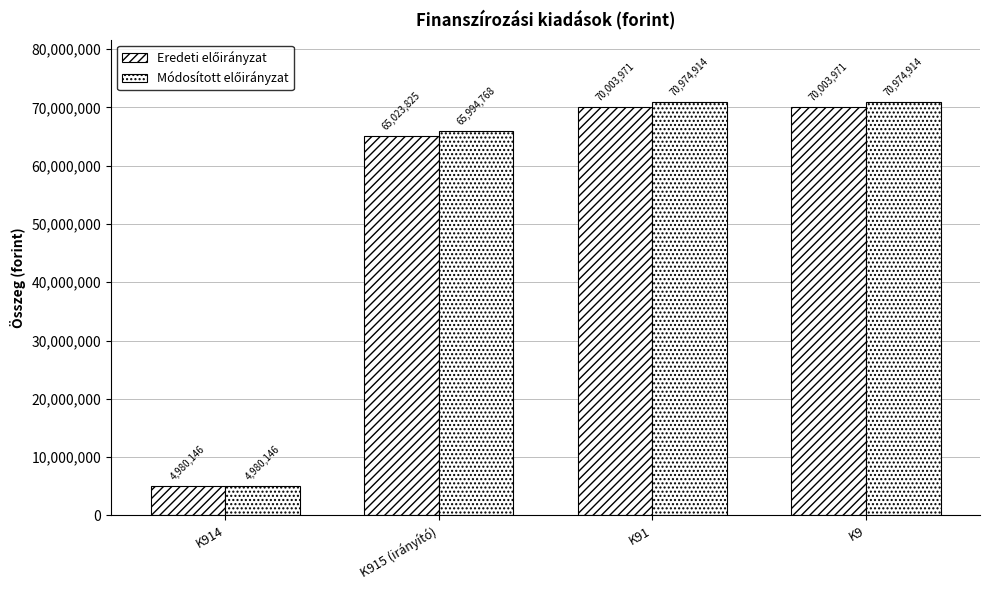

Rank the series at K9 from lowest to highest value.

Eredeti előirányzat, Módosított előirányzat